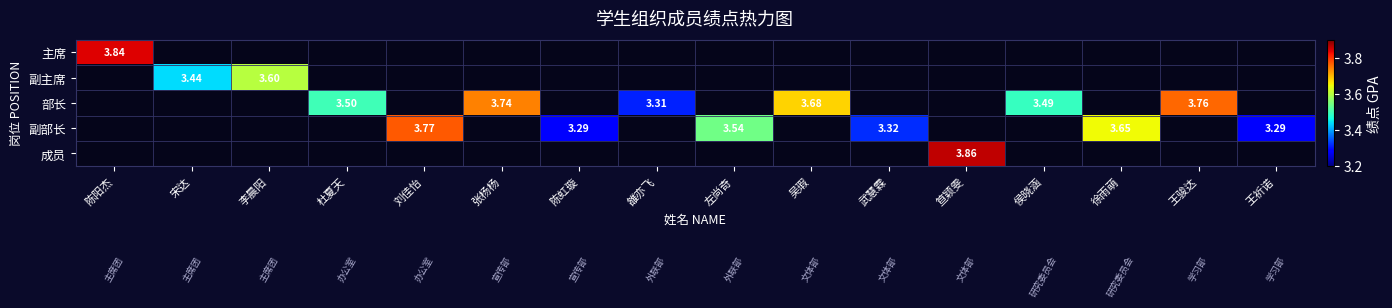

Count the number of data series in this chart.

5